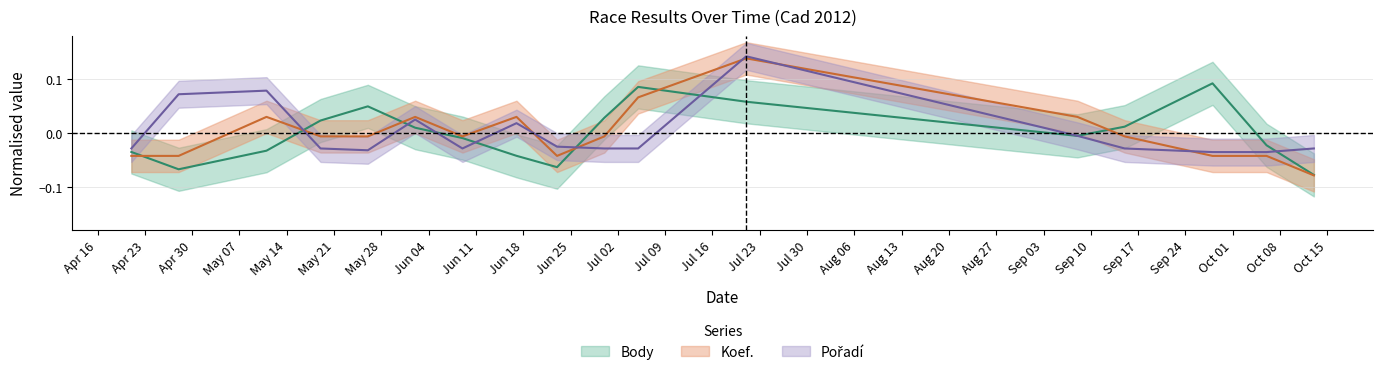

What is the total value across all series at 2012-04-21?

-0.1